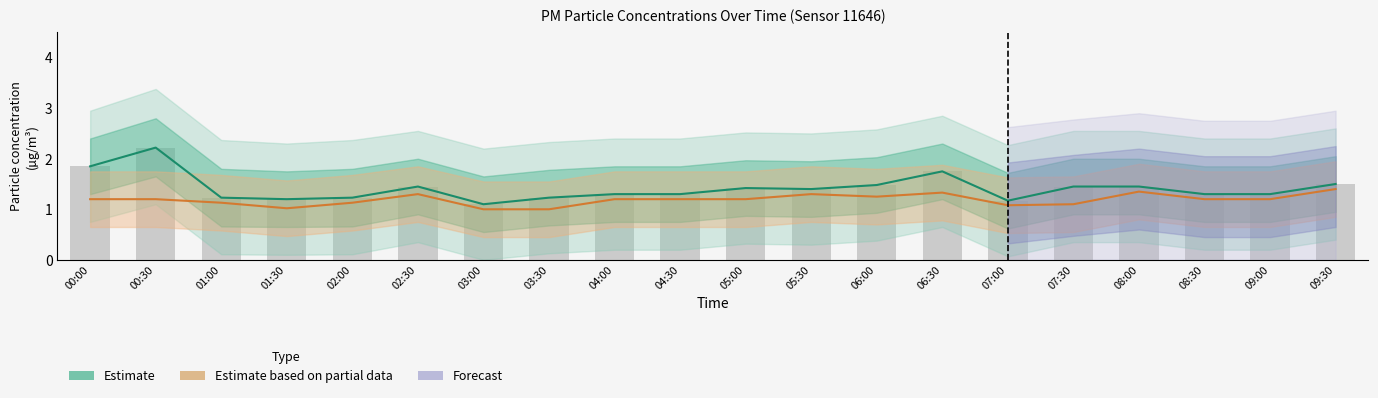

What is the sum of the Observed P1 values at 08:00 and 02:30?

2.9